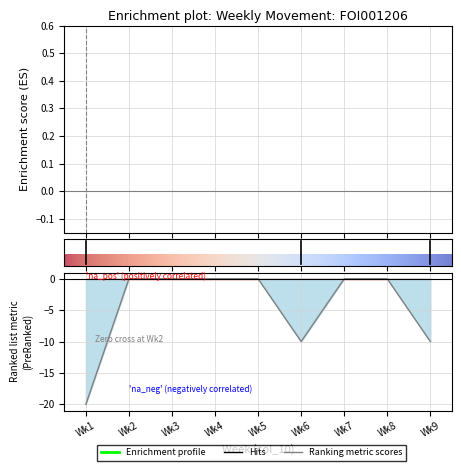

True or false: there are more than 1 points higher than both neighbors.

False